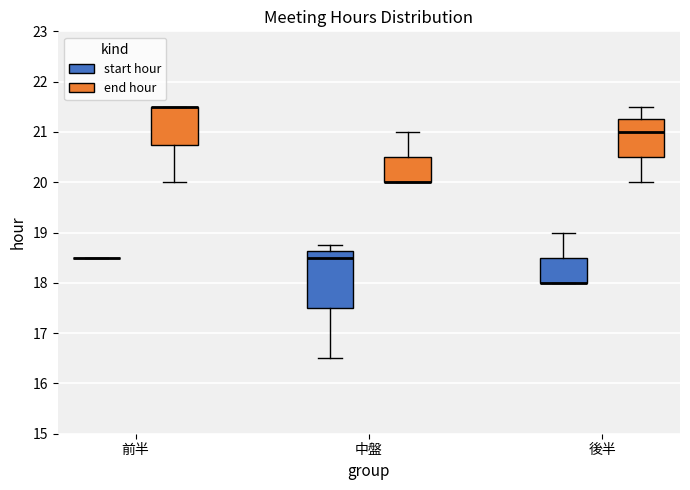

Where is the upper edge of the box for 後半 (start hour) on the y-axis? The values are not printed on the chart, so give them approximately, as read against the axis.

18.5